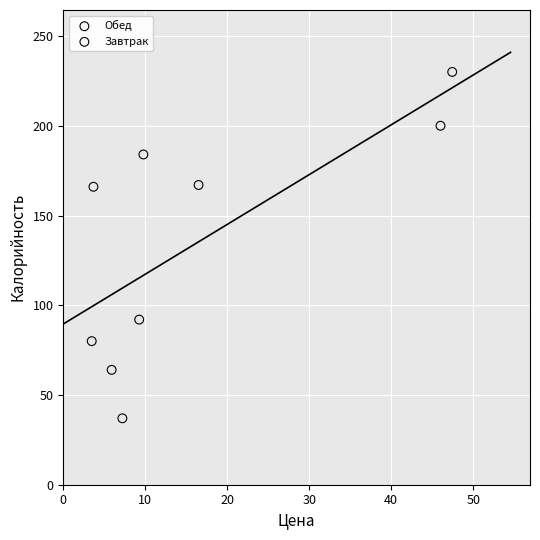

Which series reaches the minimum Y coordinate?

Завтрак